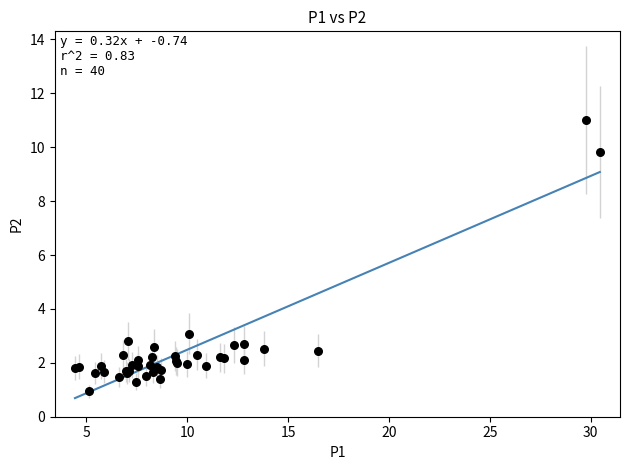

What Y value in the scatter plot is closest to 5?

3.1